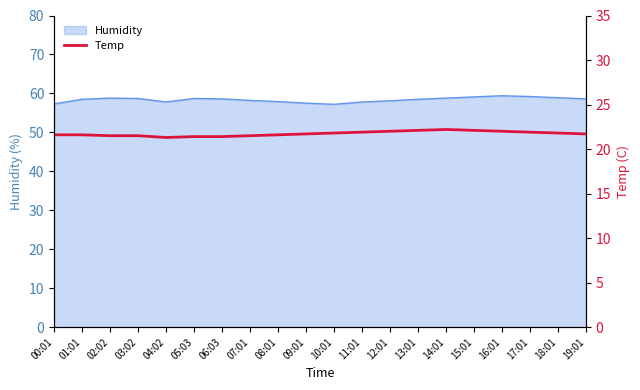

How many interior local valleys (lower than both neighbors) does the data have?

1